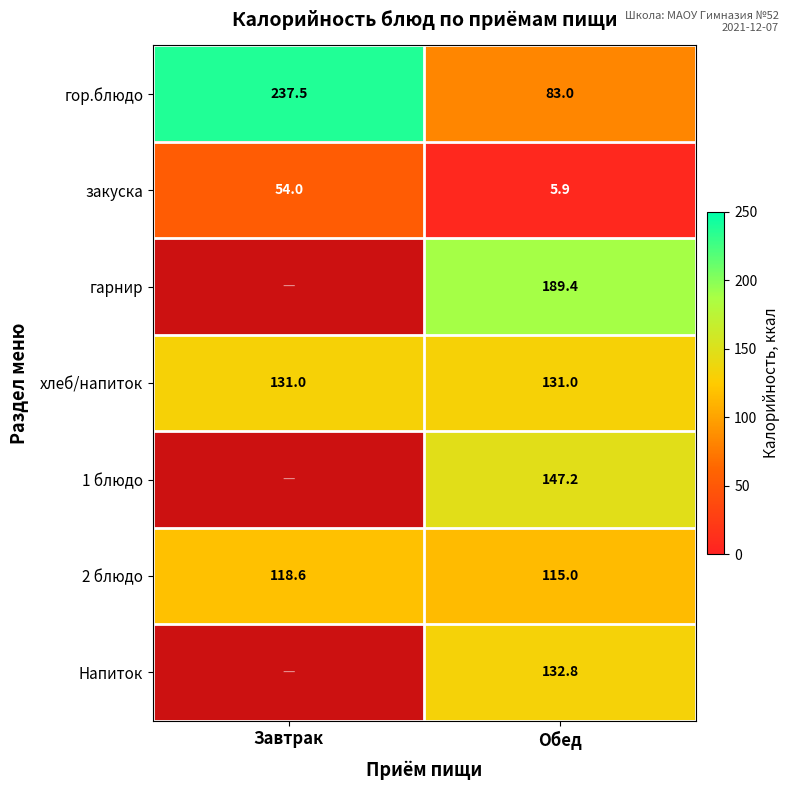

What is the total value across all series at Обед?

804.3